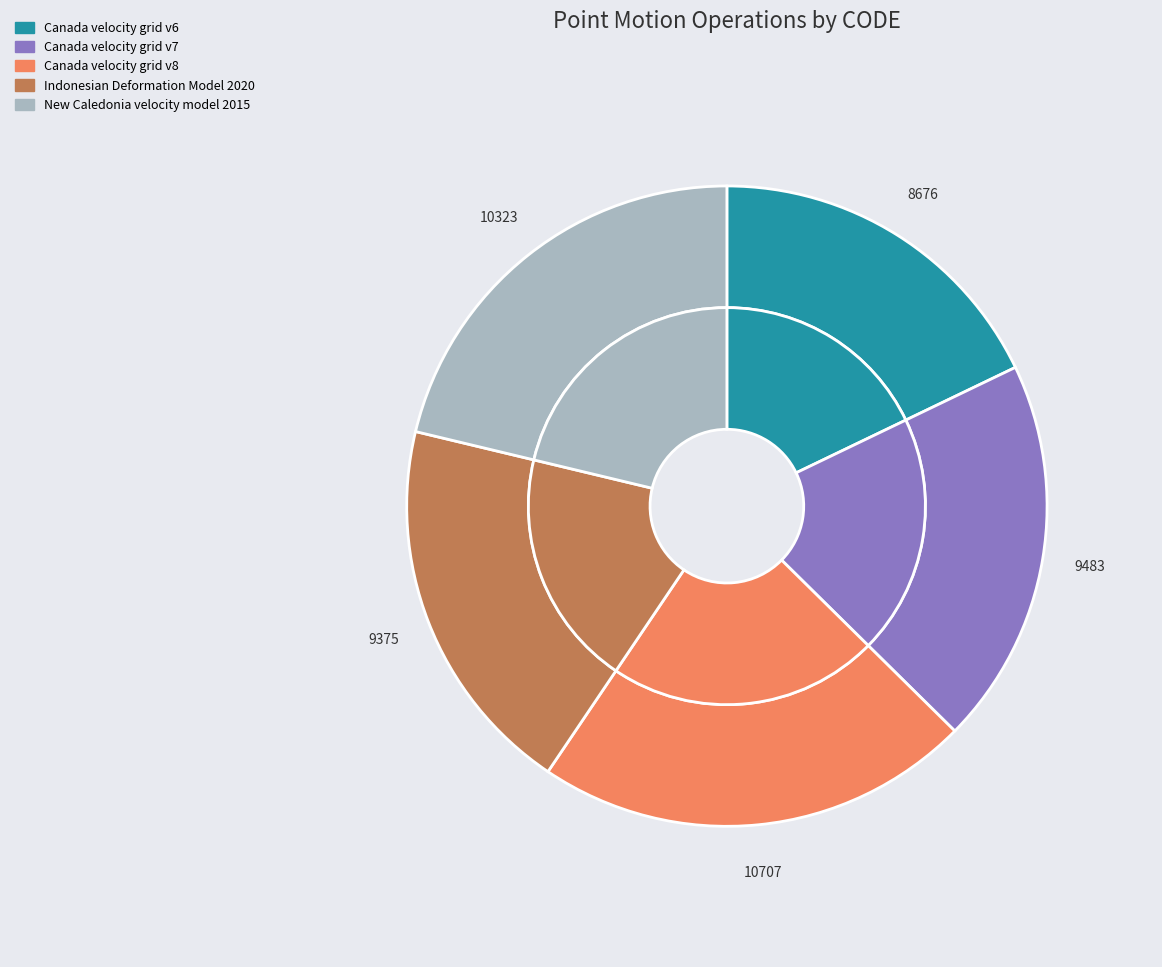

Rank the categories by value from lowest to highest.

Canada velocity grid v6, Indonesian Deformation Model 2020, Canada velocity grid v7, New Caledonia velocity model 2015, Canada velocity grid v8